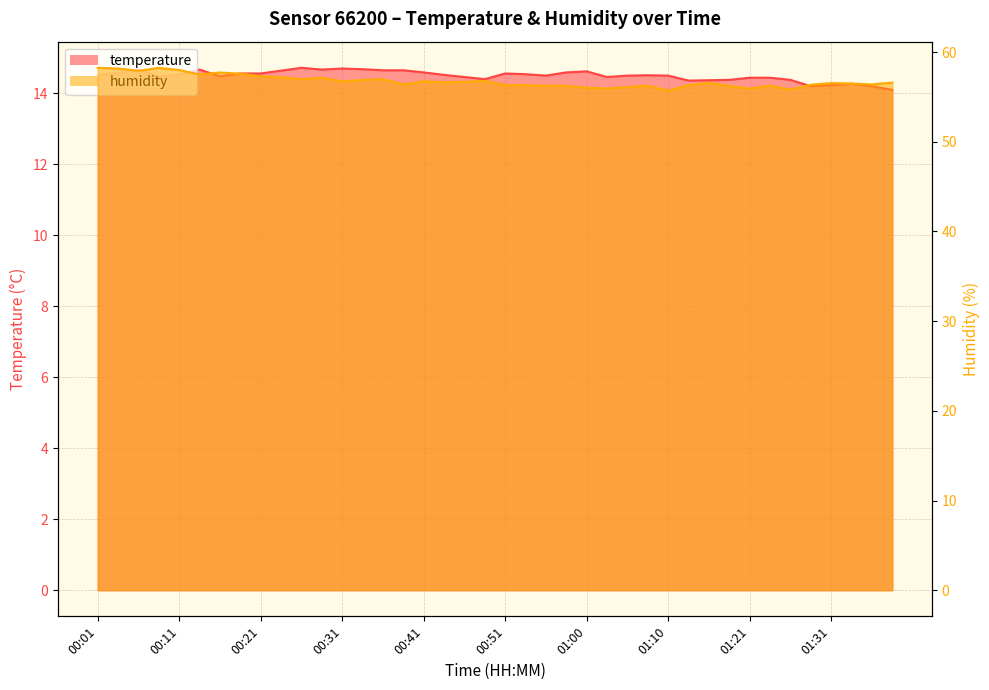

What is the approximate value of humidity at 00:36?

57.0